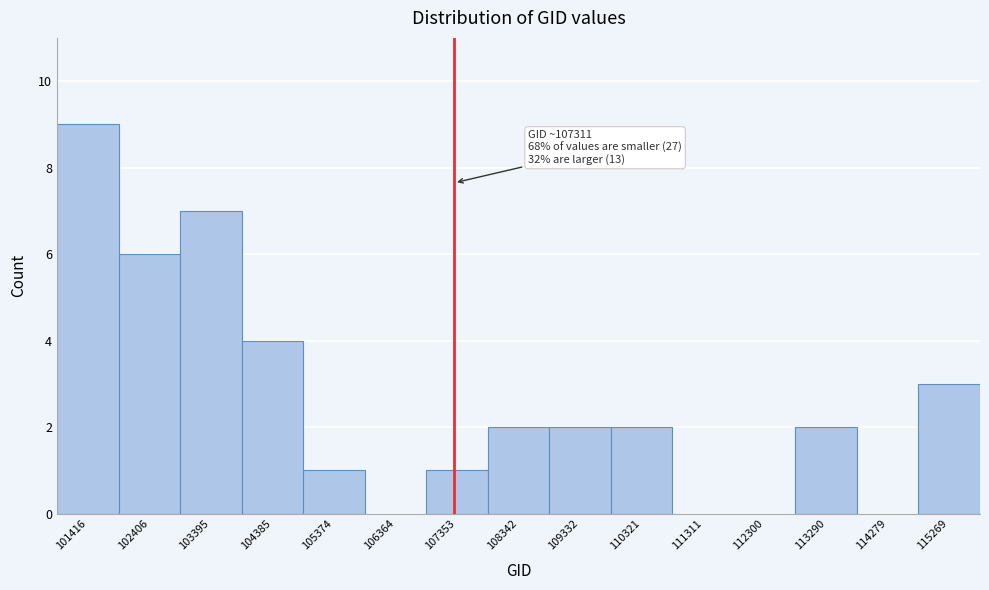

Over which range of the x-axis is the bar tallest?

100900 to 101900